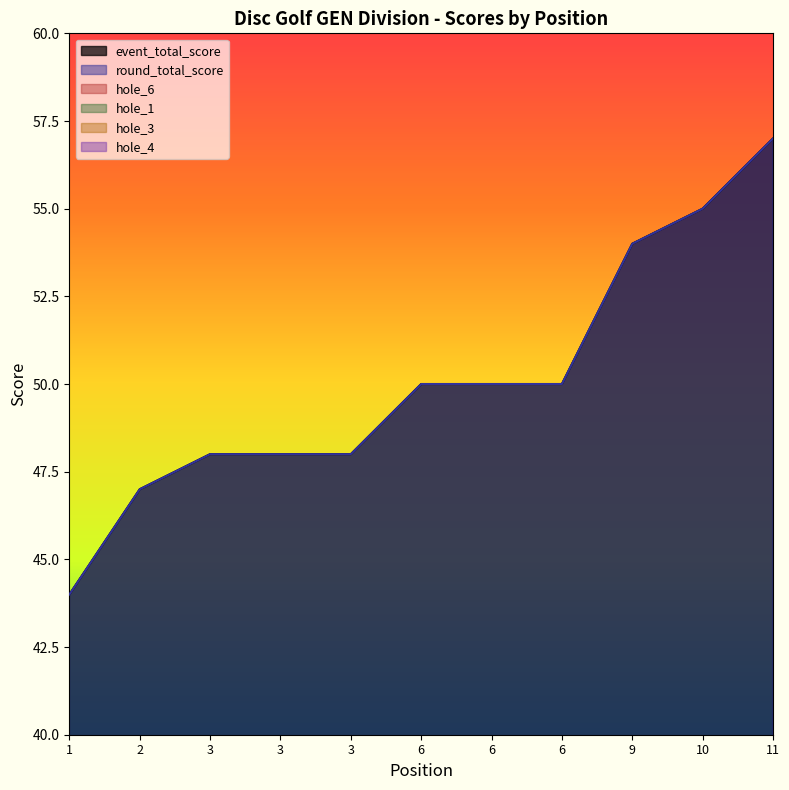

What is the spread (max minus min) of values at 6?

47